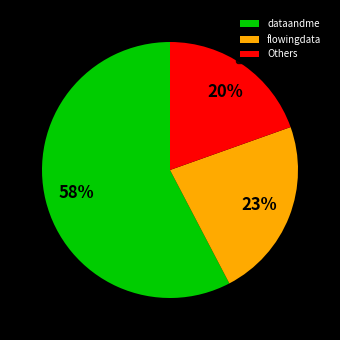

To the nearest percent, what is the difference between the Others and dataandme slice percentages?

38%